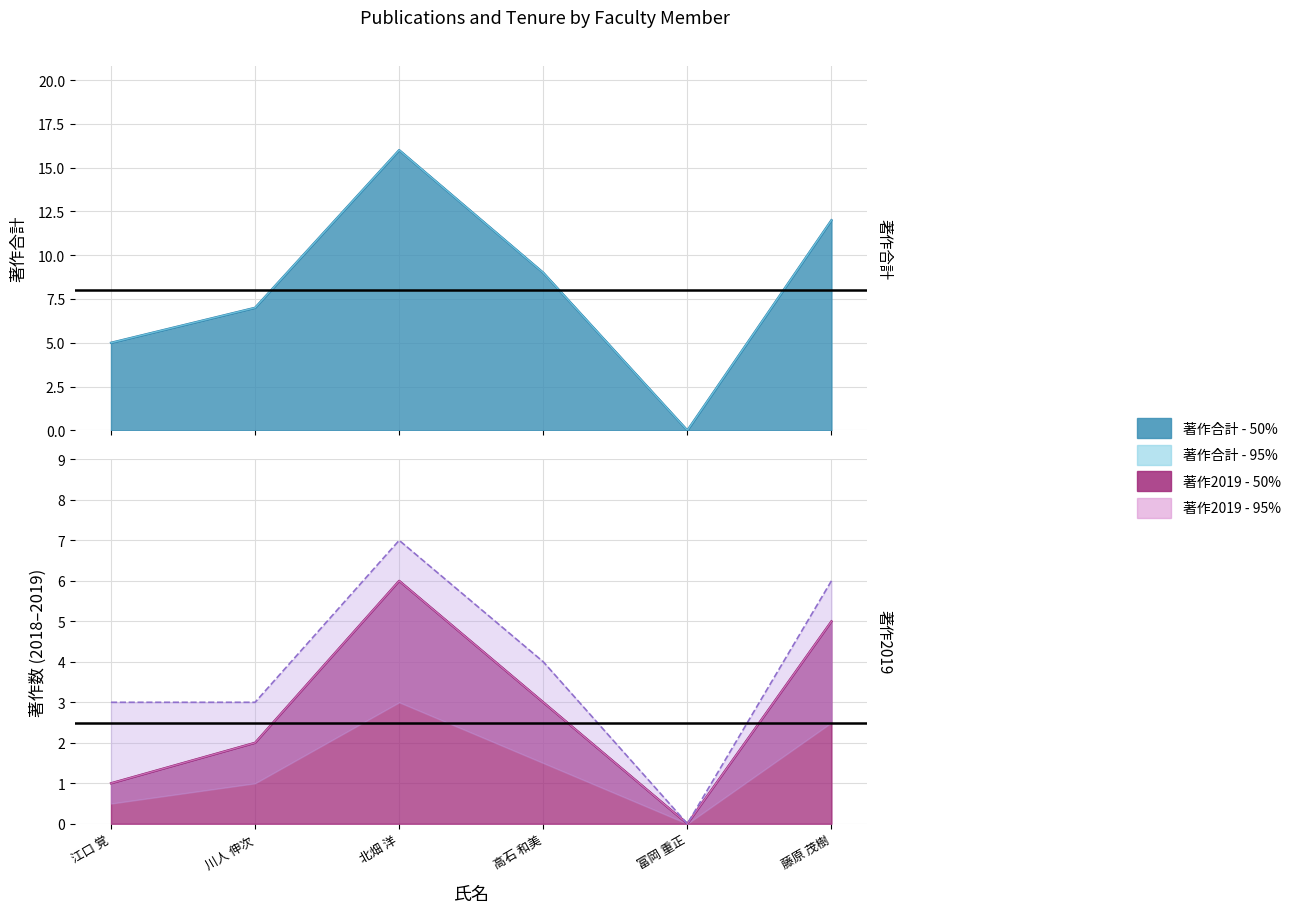

How many interior local peaks does the 著作2018 series have?

1